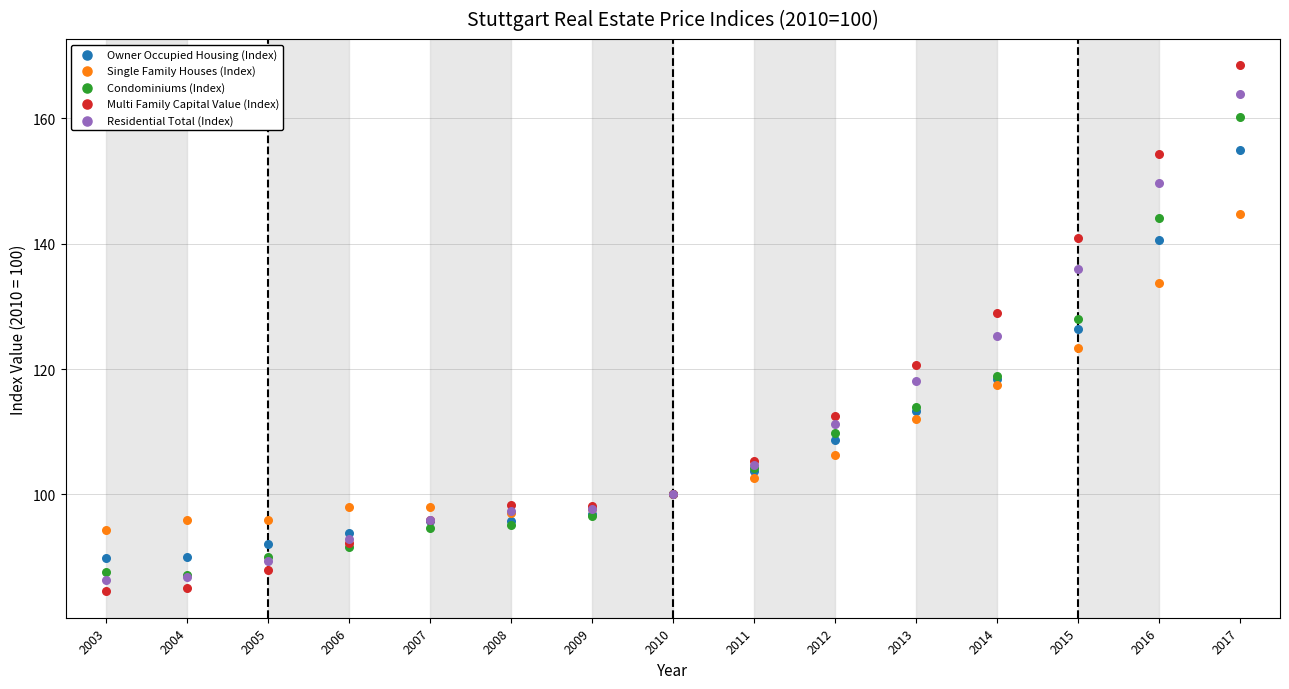

Which series has the widest spread of Y values?

Multi Family Capital Value (Index)